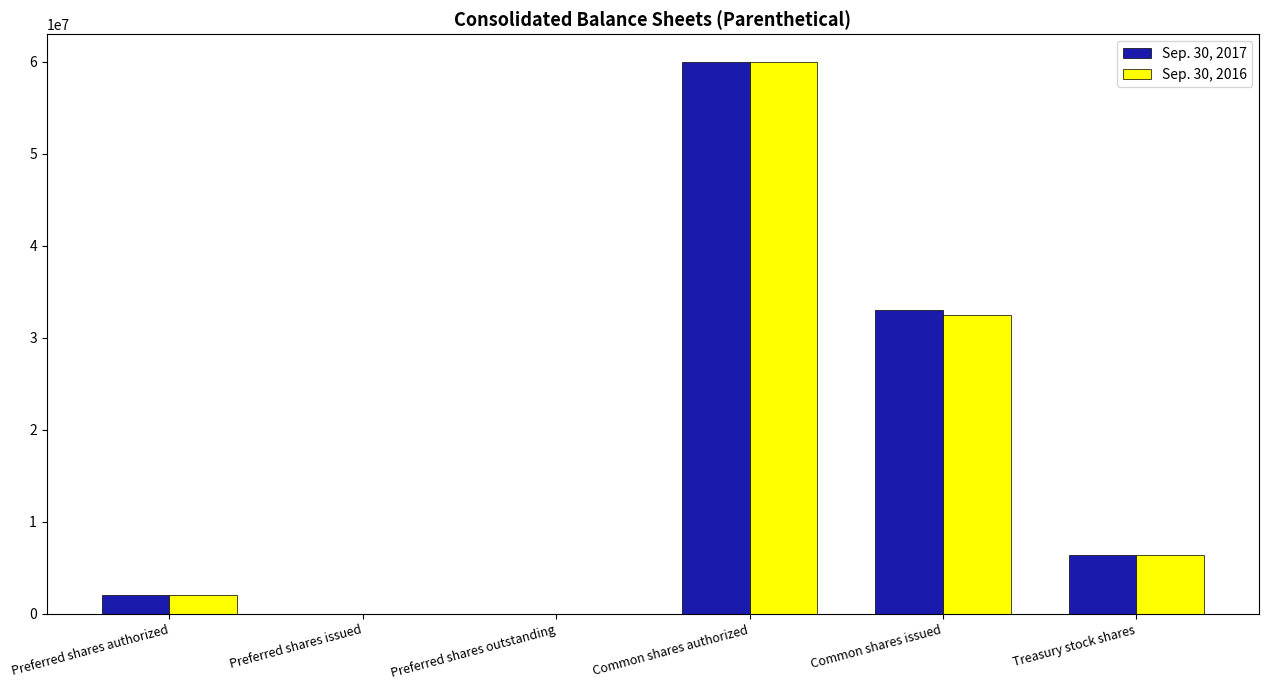

Is it true that Sep. 30, 2017 equals 22423251 at Common shares authorized?

False